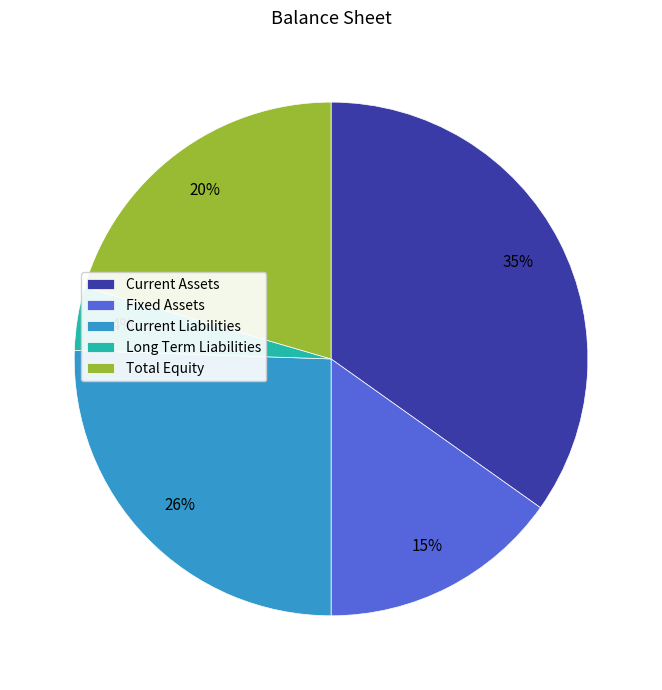

True or false: Long Term Liabilities accounts for 4% of the total.

True